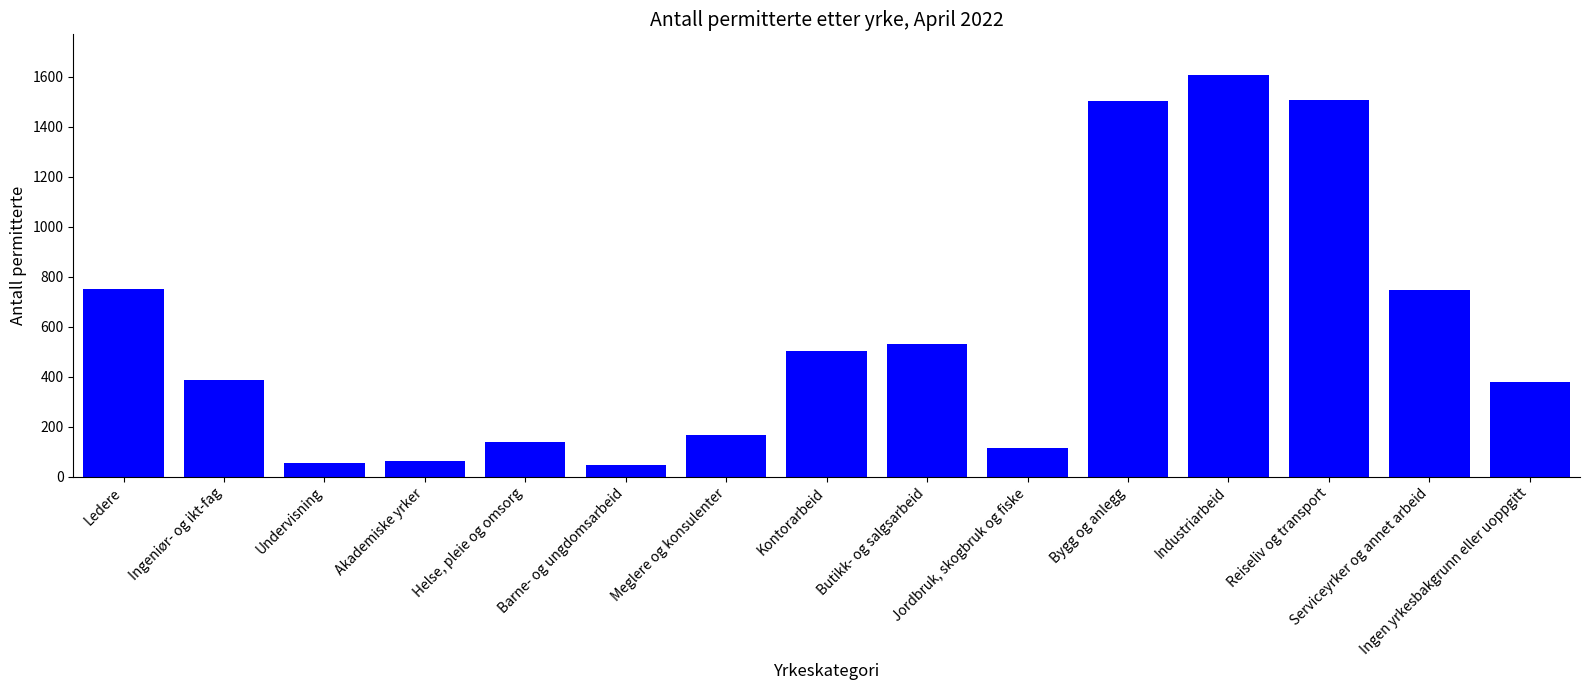

What is the minimum value shown in the chart?

45